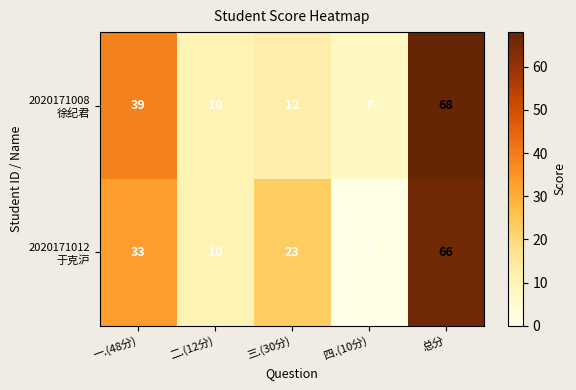

At how many categories does at least one series exceed 17?

3